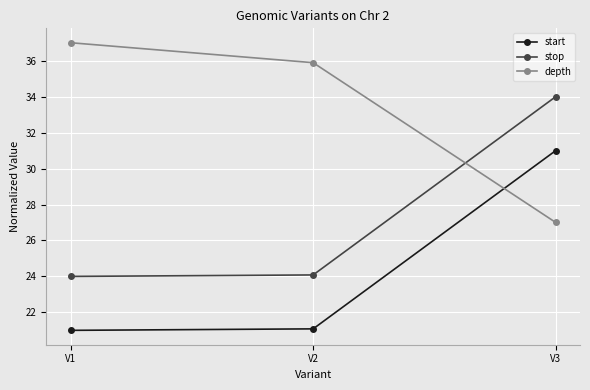

List the series in order of their peak value, highest first.

depth, stop, start